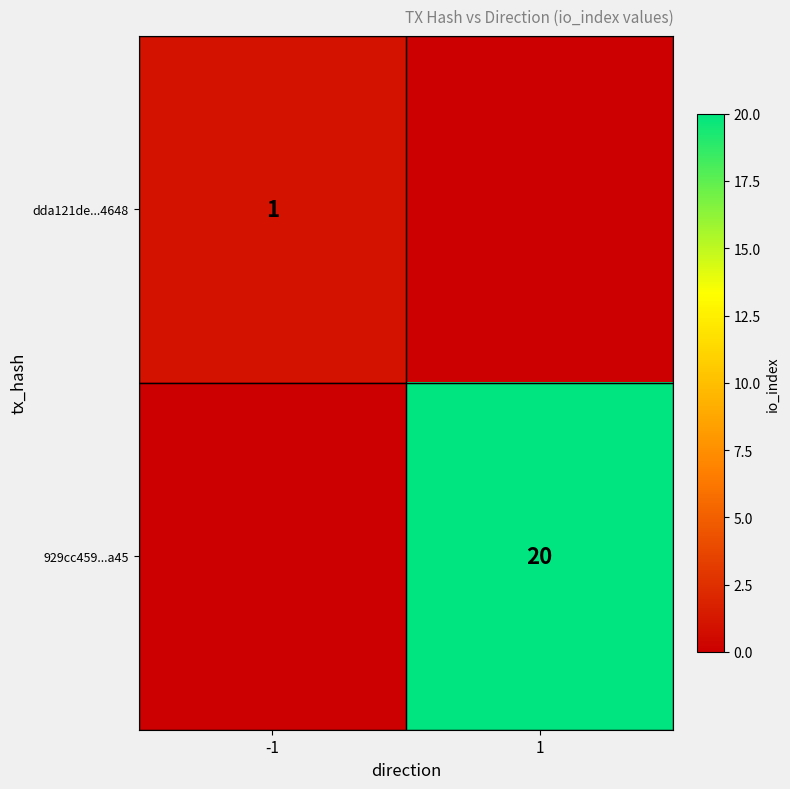

Is the value of dda121de...4648 at -1 greater than the value of 929cc459...a45 at 1?

No